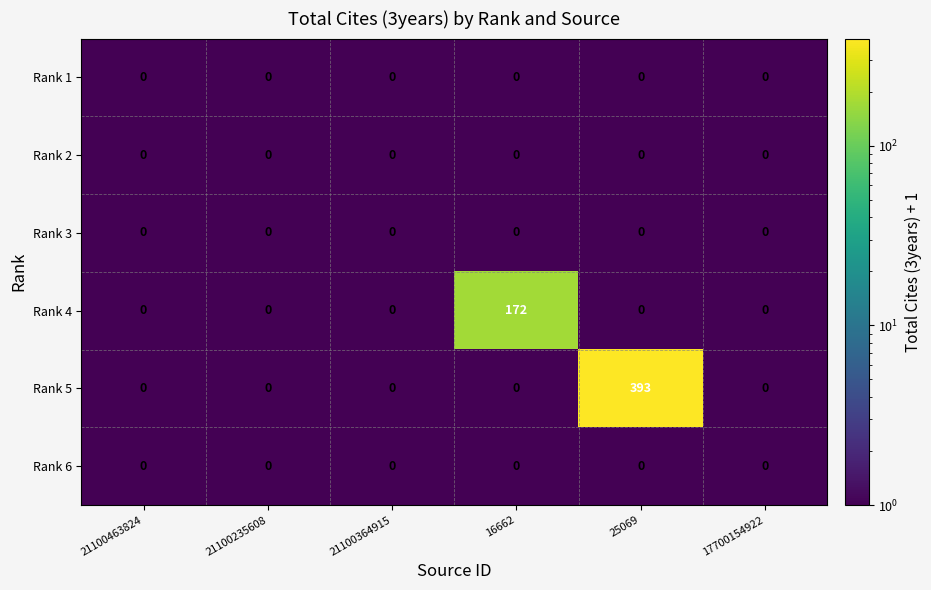

The value of Rank 4 at 21100235608 is 65. True or false?

False